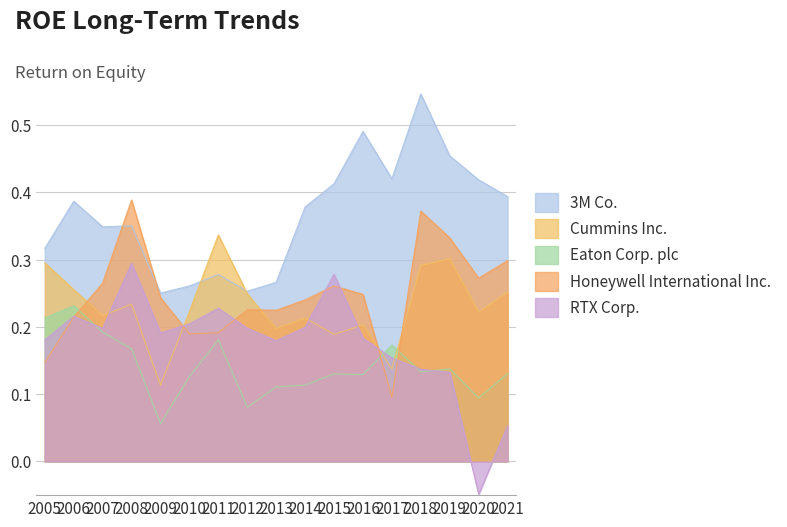

How many lines are shown in the chart?

5